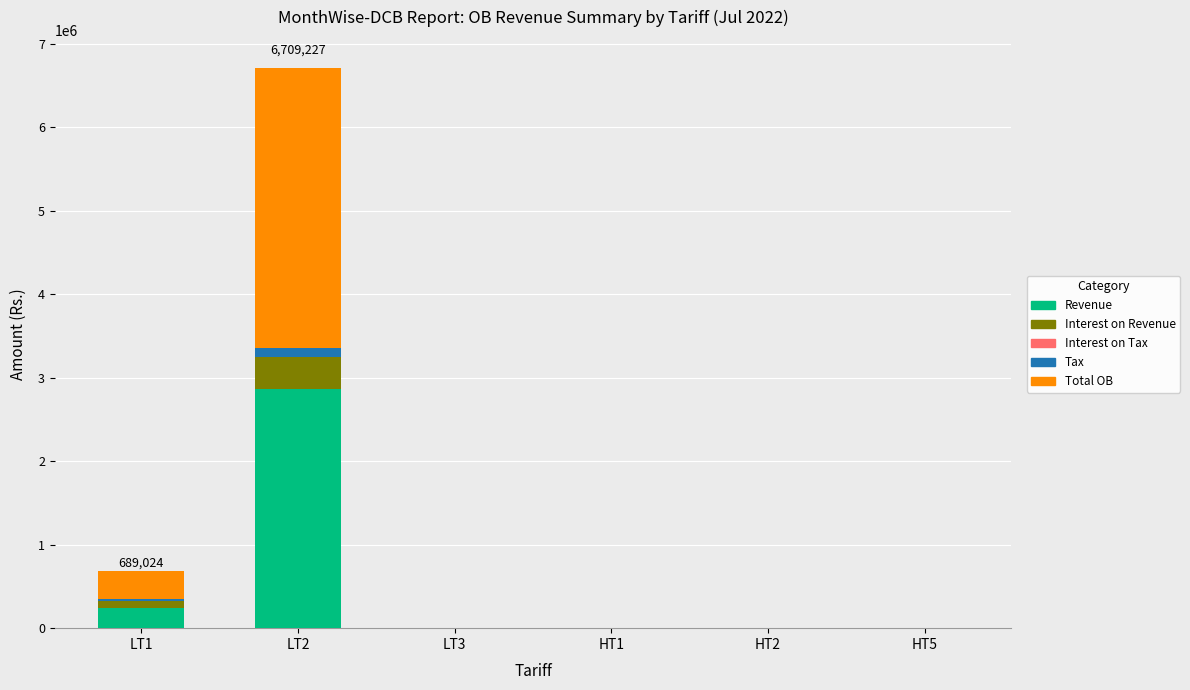

True or false: Interest on Tax has a value of 1.6 at LT1.

True